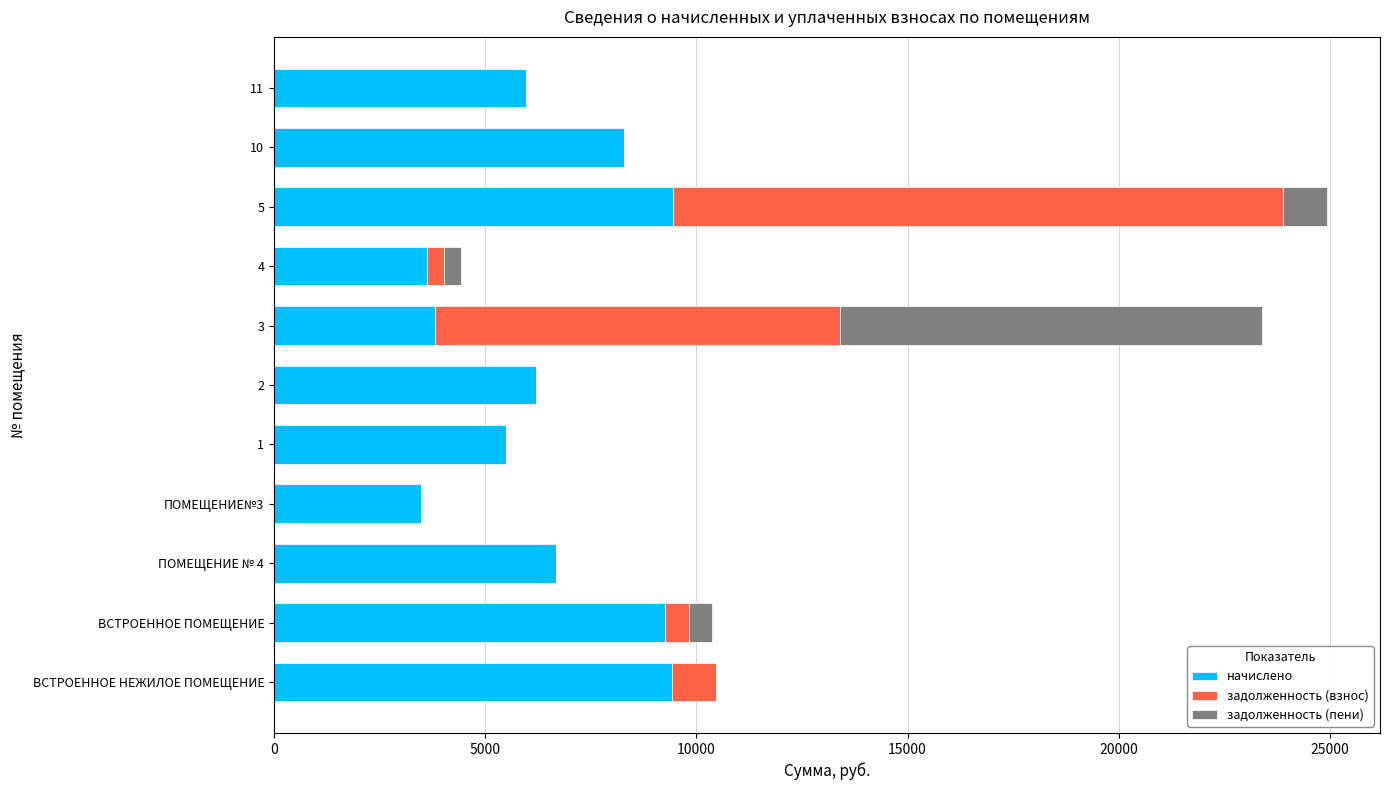

What is the sum of the начислено values at 10 and 2?

14506.6